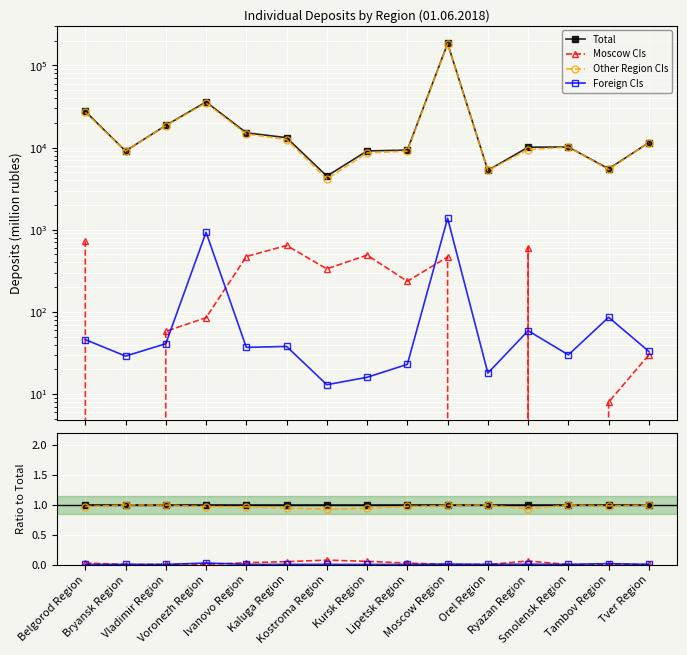

How many categories are shown in the chart?

15